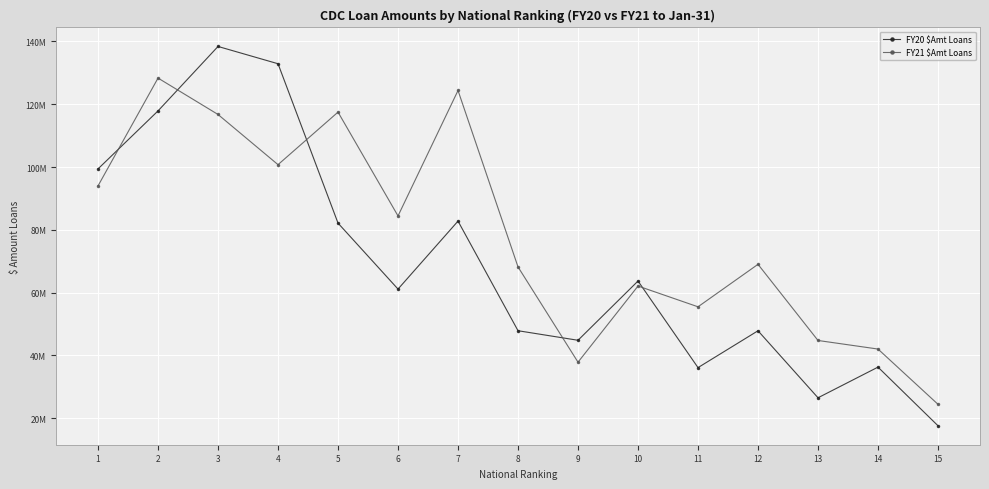

After their last crossing, which series has the higher values: FY21 $Amt Loans or FY20 $Amt Loans?

FY21 $Amt Loans